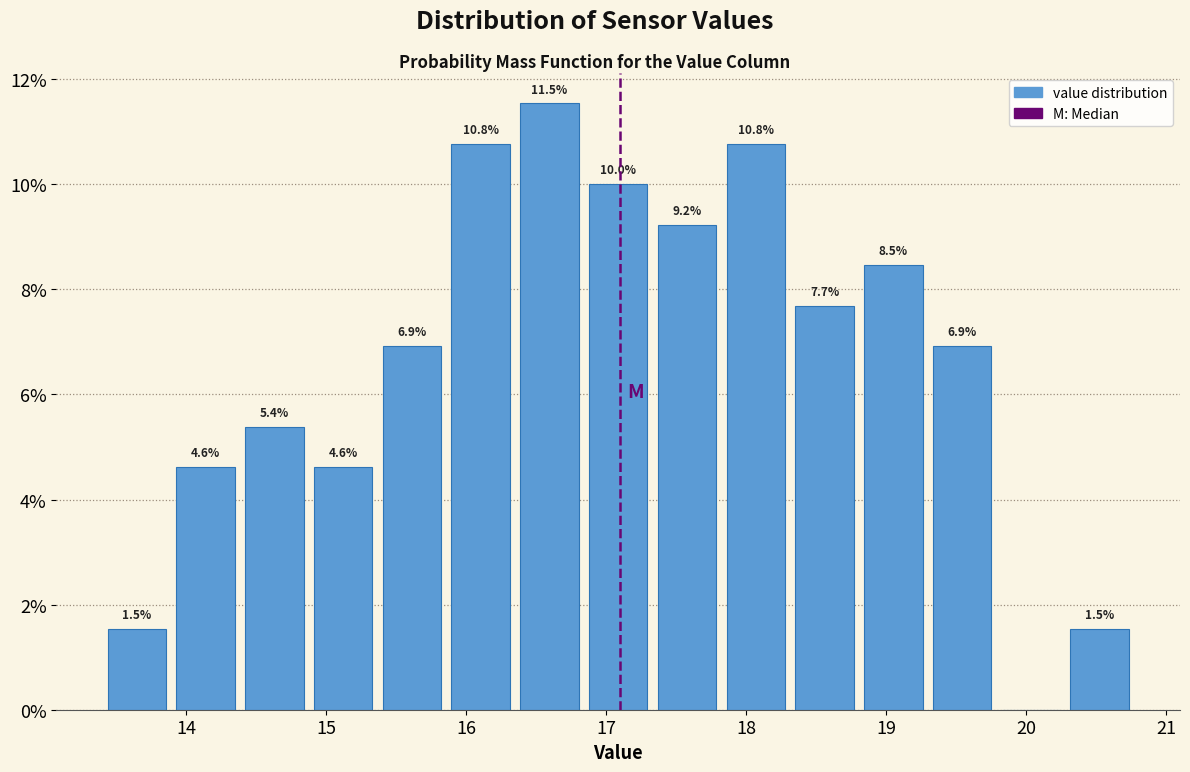

Over which range of the x-axis is the bar tallest?

16.3 to 16.8